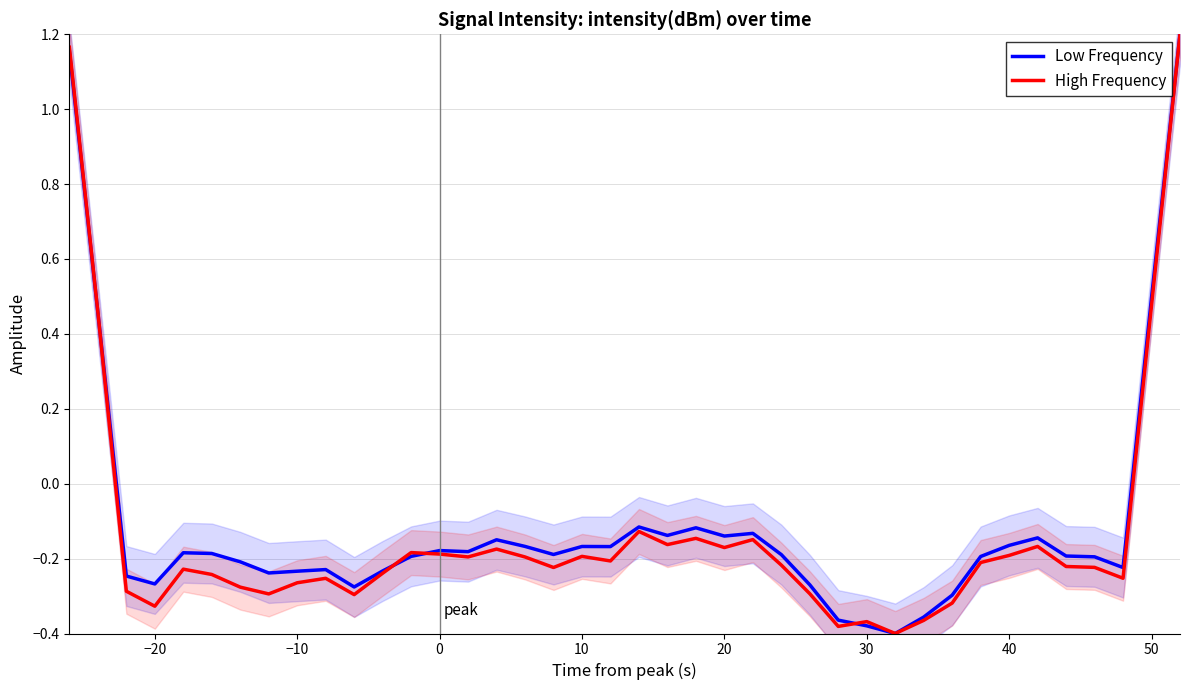

Which series has the widest spread of values?

Low Frequency